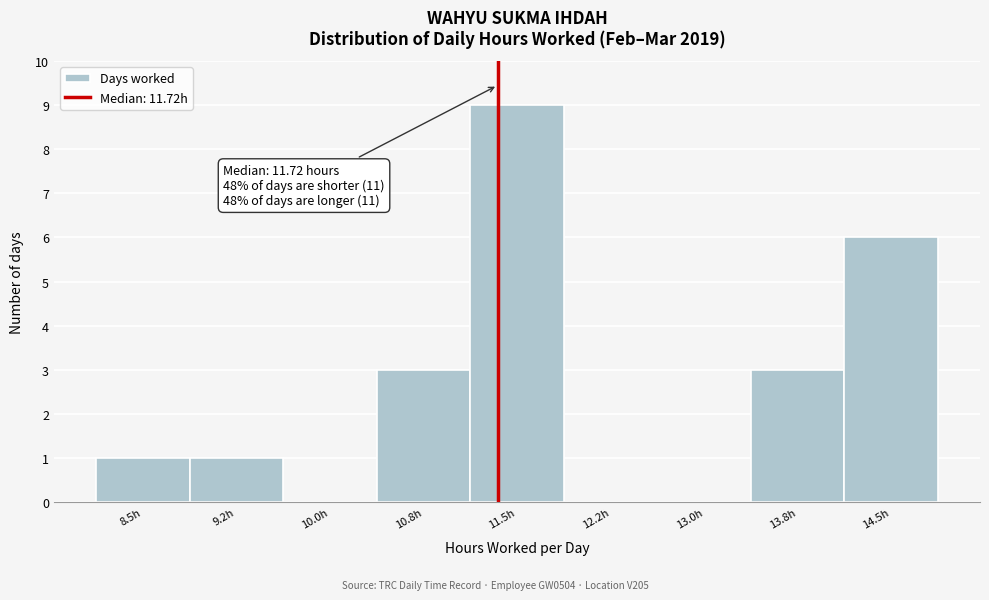

Reading left to right, what are all the values shown in this chart?

8.5h=1	9.2h=1	10.0h=0	10.8h=3	11.5h=9	12.2h=0	13.0h=0	13.8h=3	14.5h=6